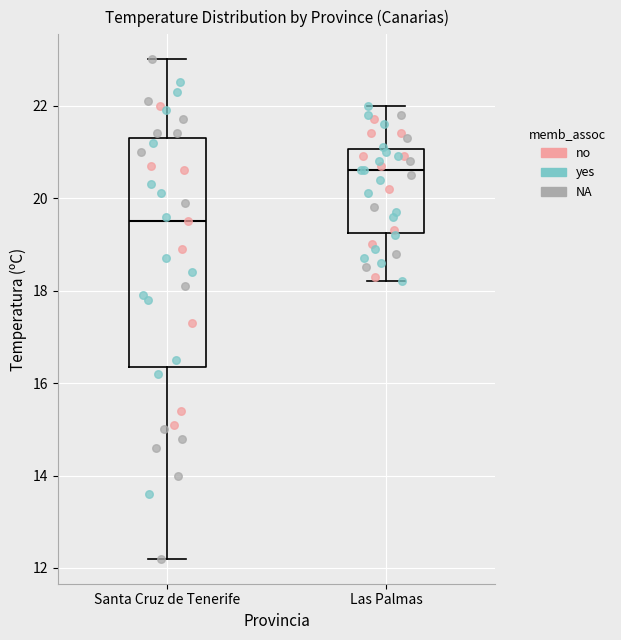

Comparing the boxes themselves (not the whiskers), which one is the tallest?

Santa Cruz de Tenerife